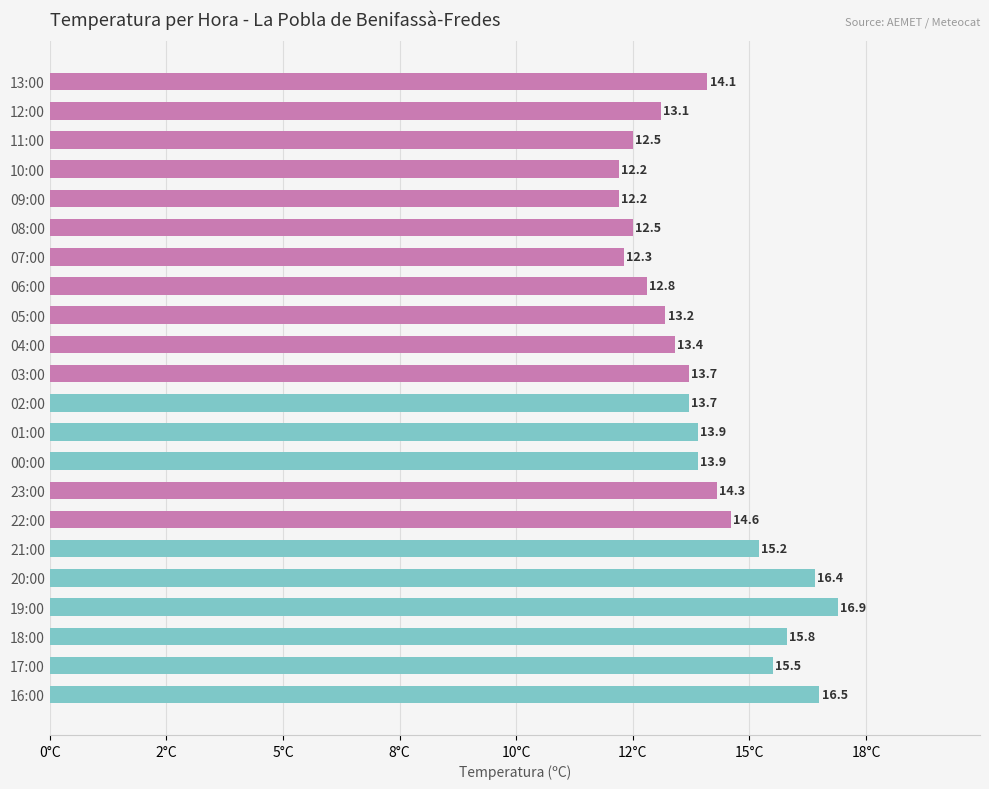

Are the bars horizontal?

Yes